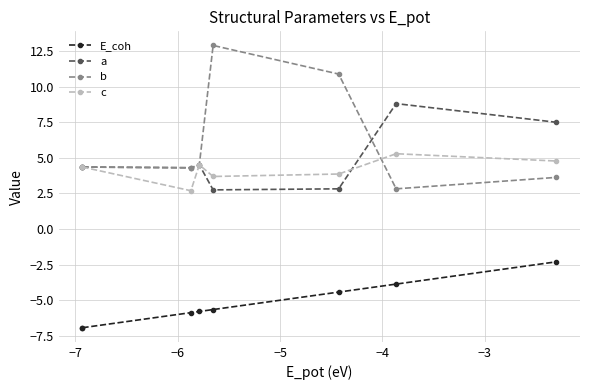

Which series has the largest total across all categories?

b